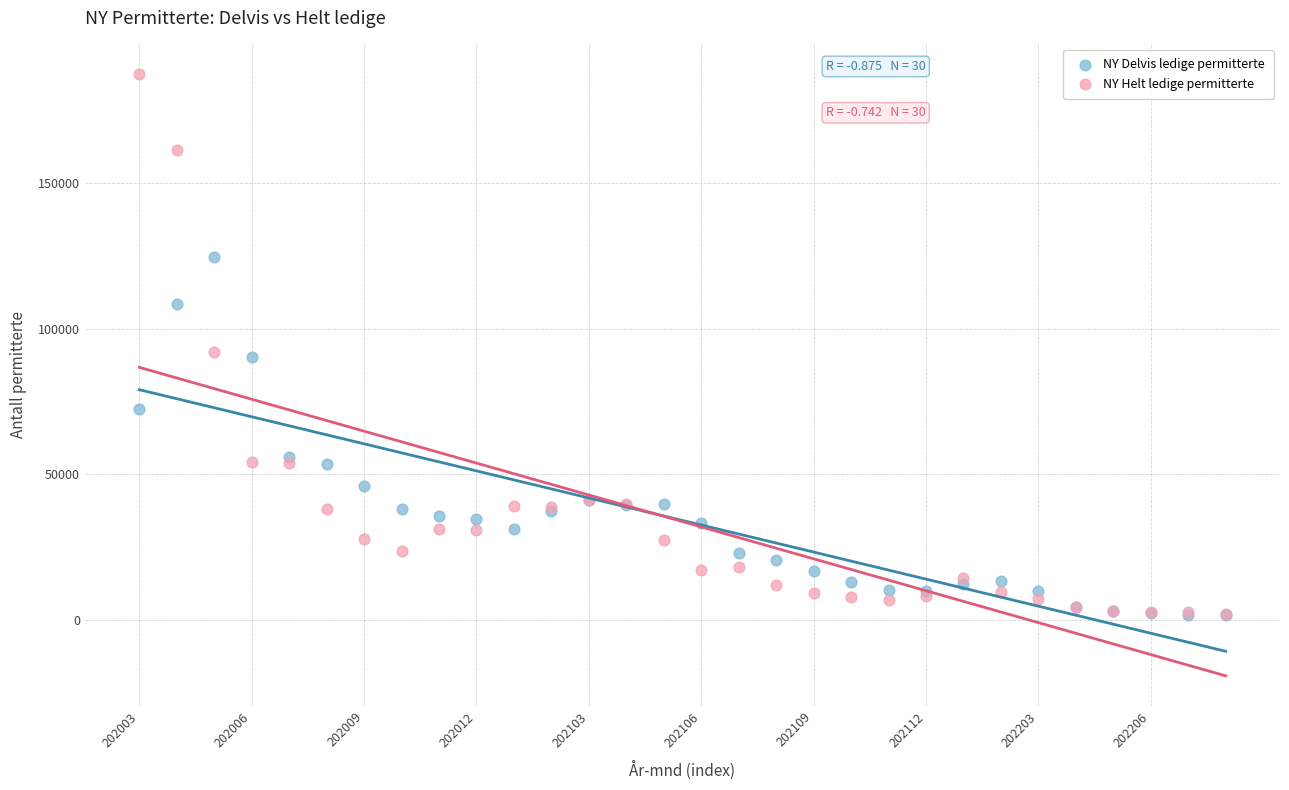

What are all the series names shown in the legend?

NY Delvis ledige permitterte, NY Helt ledige permitterte